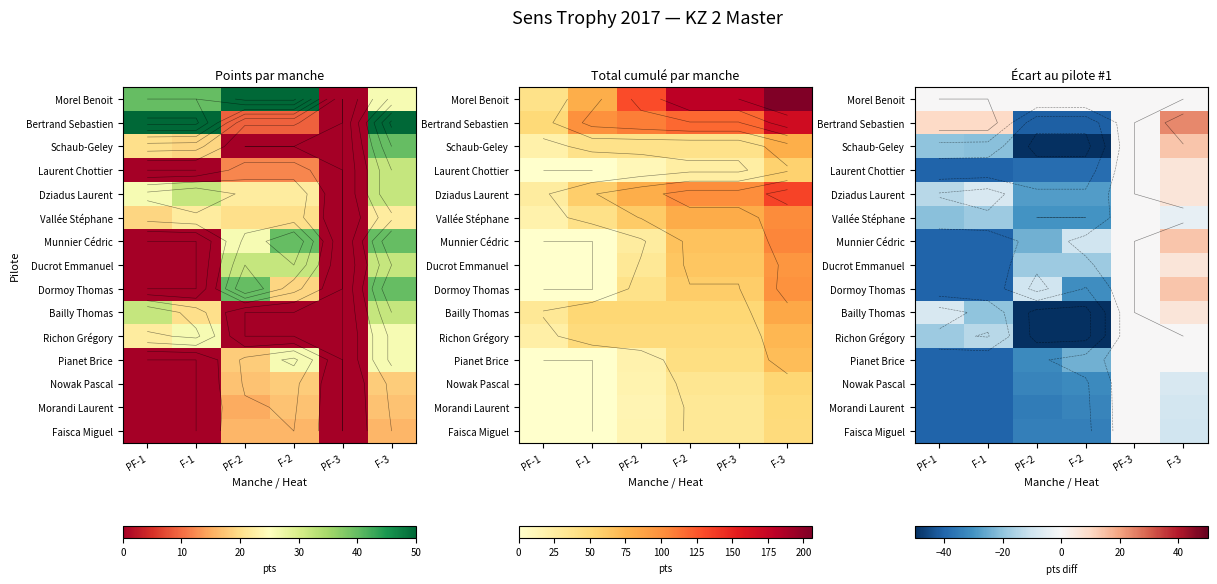

At which category does the chart reach its peak across all series?

F-3